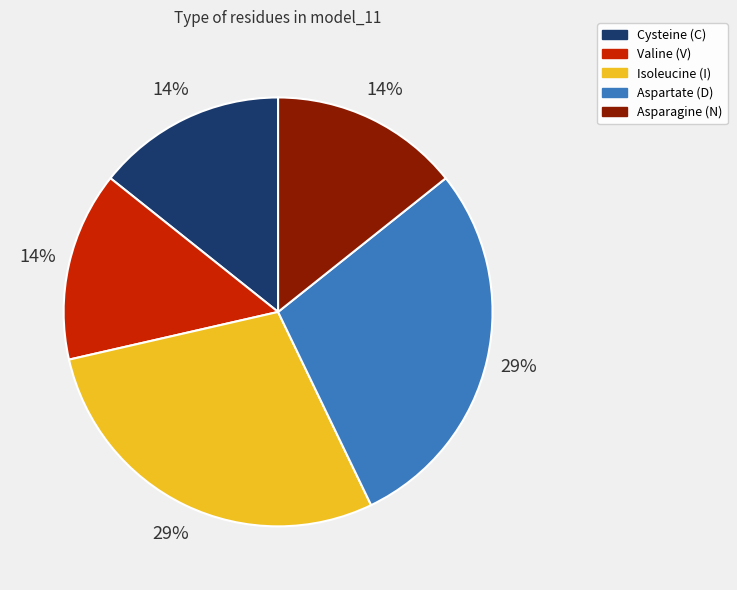

To the nearest percent, what is the average slice percentage?

20%